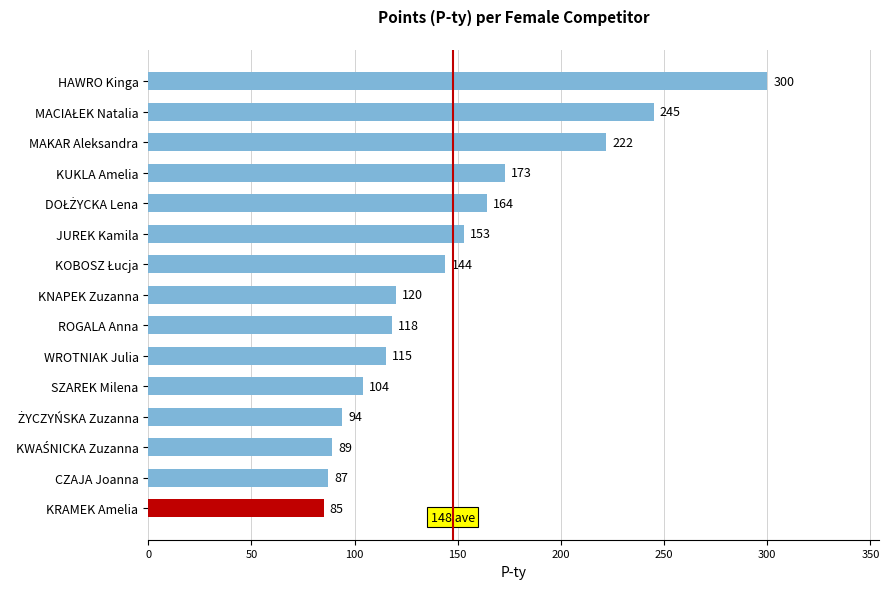

True or false: the data shows 115 at WROTNIAK Julia.

True